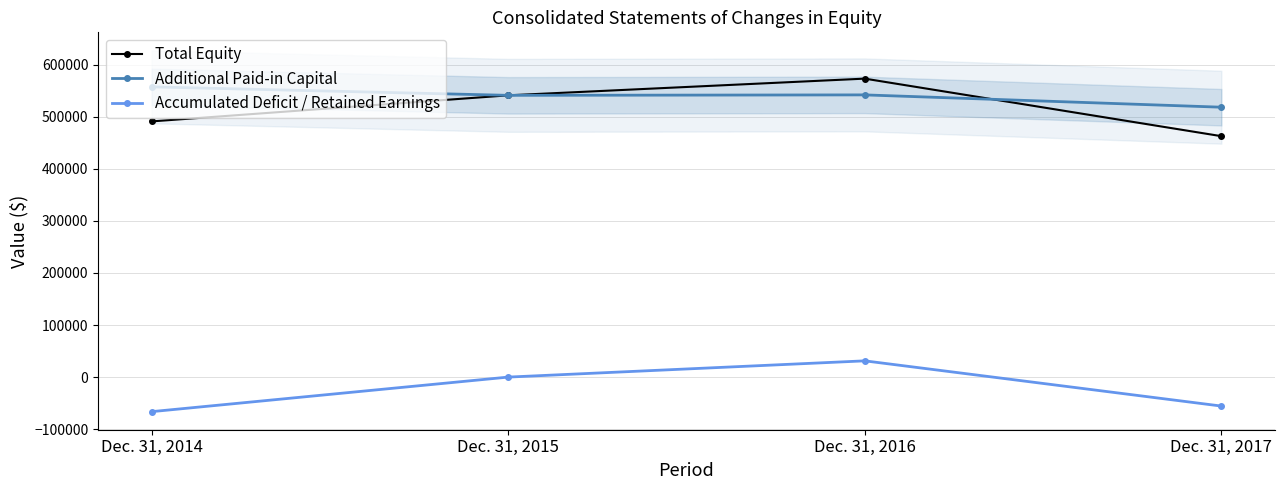

True or false: Total Equity has a value of 540871 at Dec. 31, 2015.

True